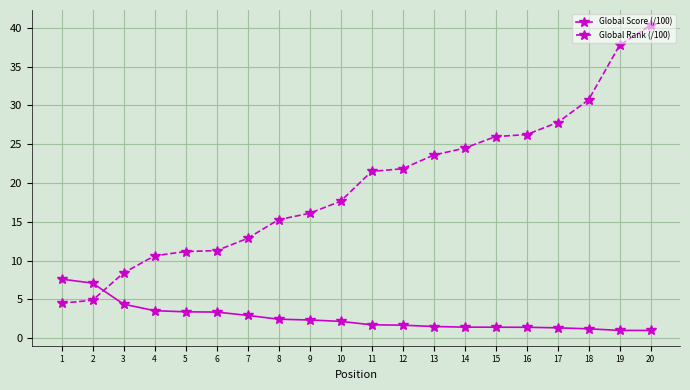

Rank the series by their maximum value, from lowest to highest.

Global Score (/100), Global Rank (/100)